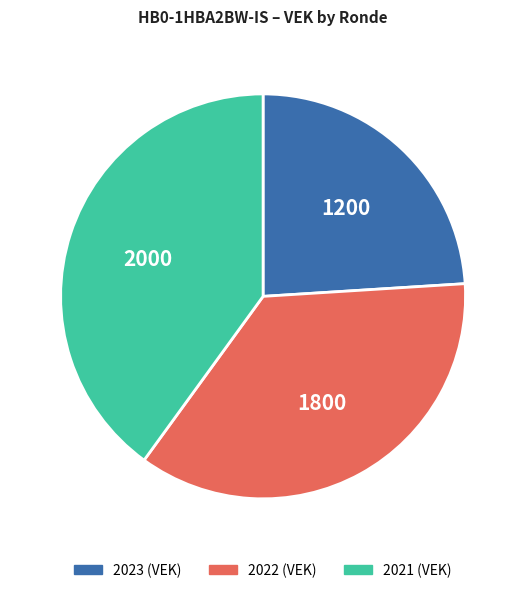

Count the number of slices in the pie.

3